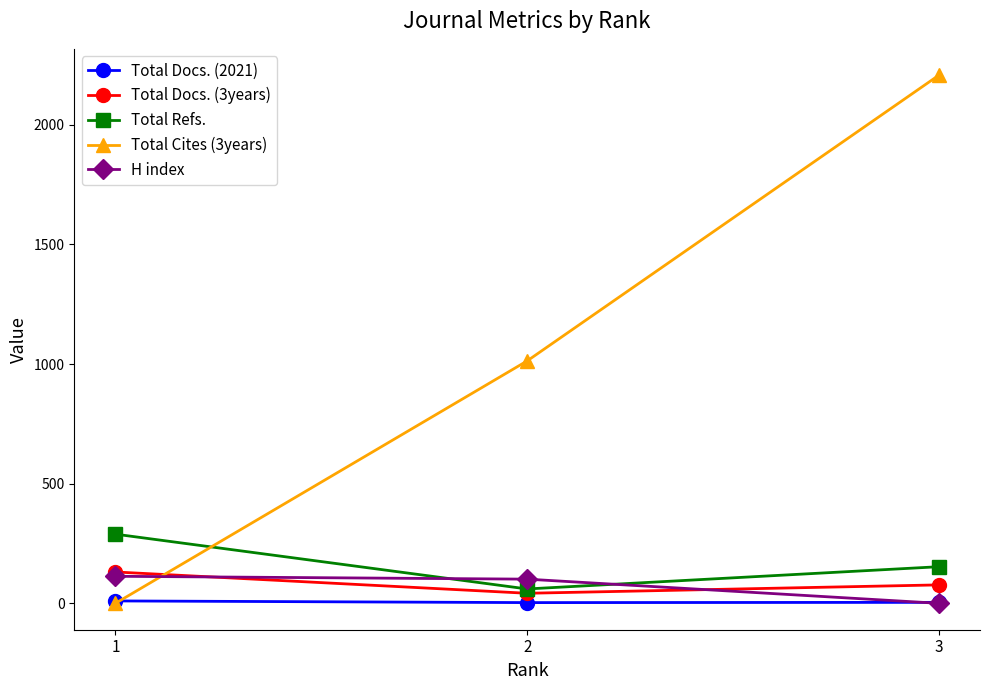

What is the maximum value shown in the chart?

2207